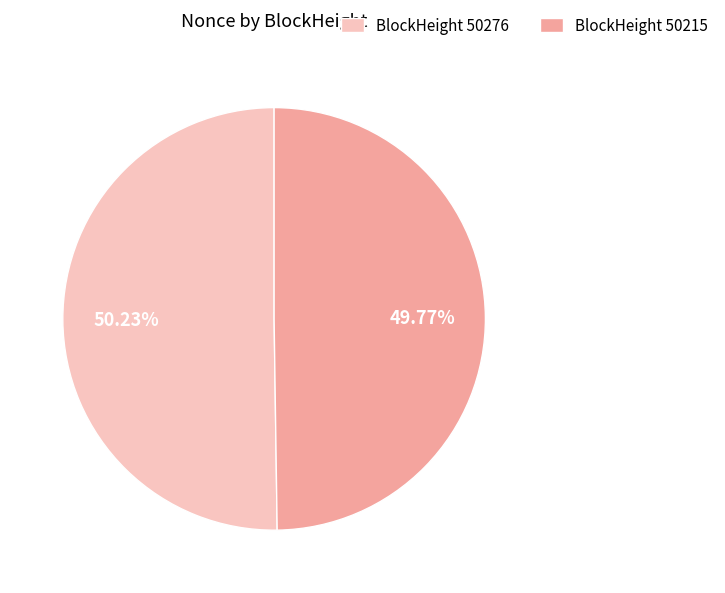

Approximately how many times larger is the value at BlockHeight 50276 compared to BlockHeight 50215?

1.0